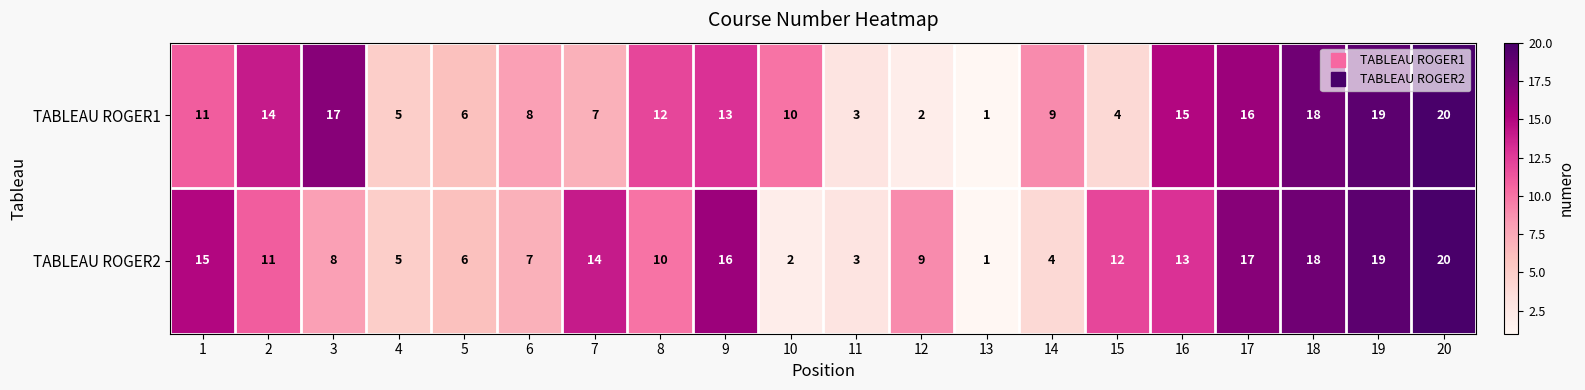

At which category is the sum across all series the highest?

20